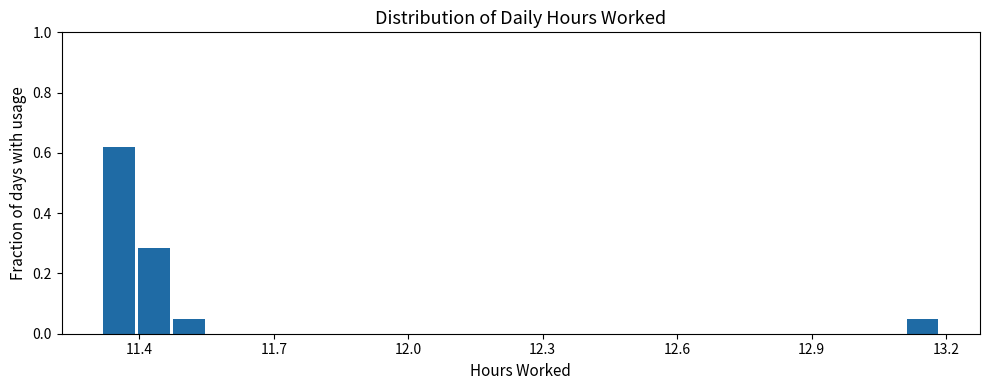

Around what value on the x-axis is the tallest bar? Give the approximate position of its centre, as read against the axis.

11.35